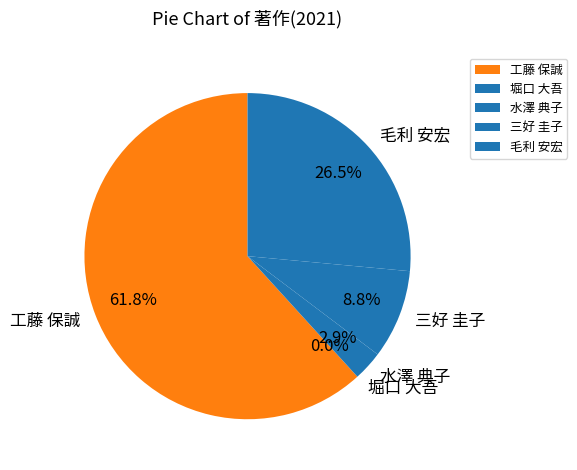

How many segments does this pie chart have?

5